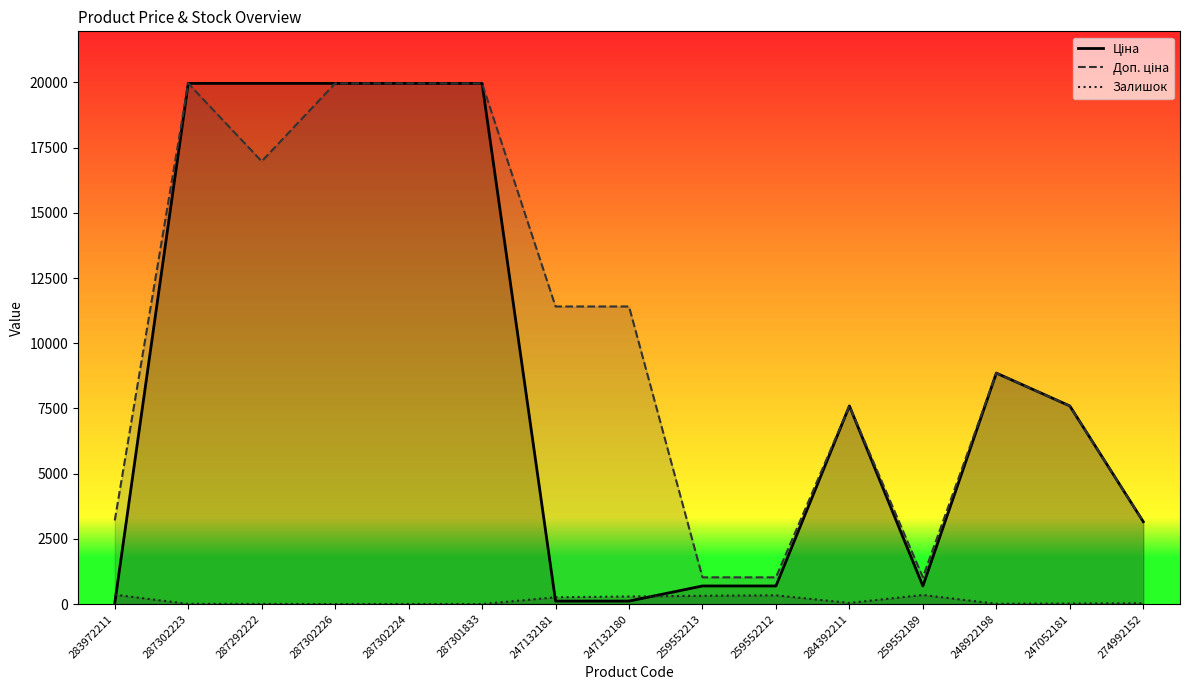

Reading right to left, list all the values displayed in this chart.

Ціна: 3157.9	7596.5	8856.7	693.7	7596.5	693.7	693.7	114.1	114.1	19964.2	19964.2	19964.2	19964.2	19964.2	32.0
Доп. ціна: 3158.0	7596.5	8856.7	1024.6	7596.5	1024.6	1024.6	11410.0	11410.0	19964.2	19964.2	19964.2	16976.3	19964.2	3205.0
Залишок: 31.0	20.0	11.0	348.0	44.0	335.0	318.0	290.0	260.0	0.0	3.0	1.0	5.0	7.0	360.0